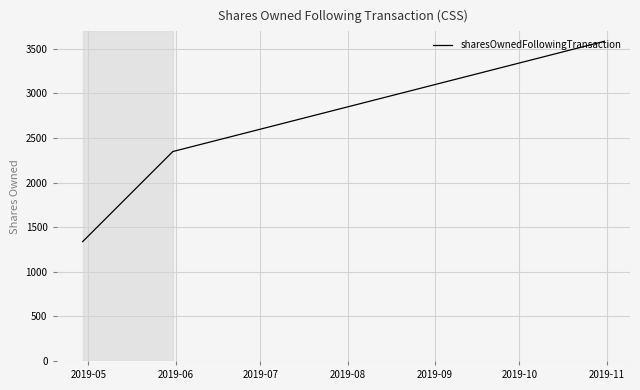

What is the difference between the maximum and minimum values?

2245